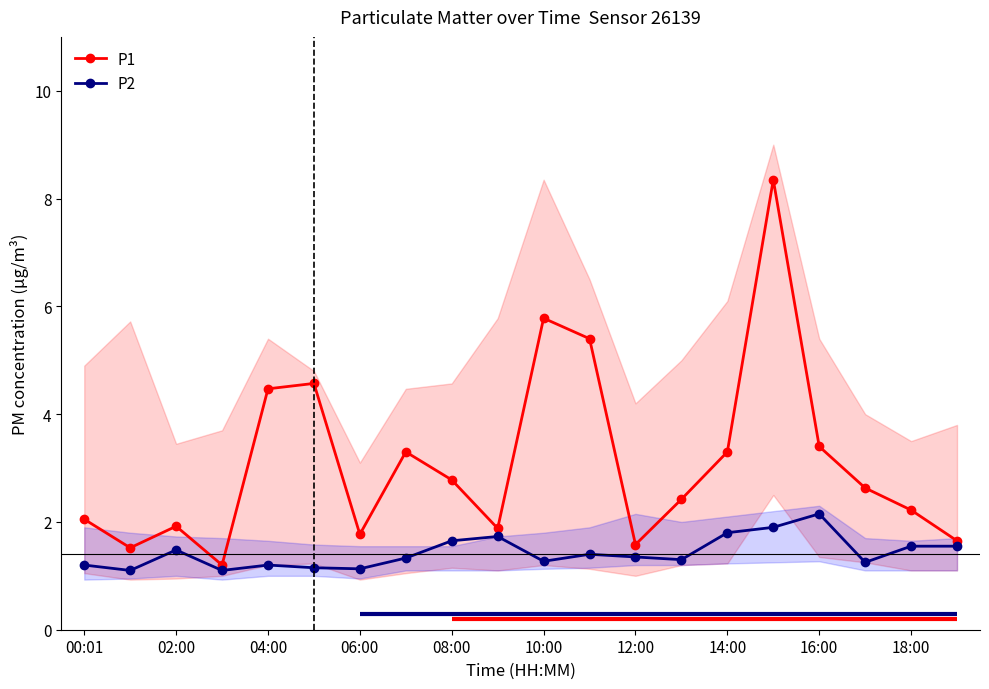

What is the minimum value for P1?

1.2